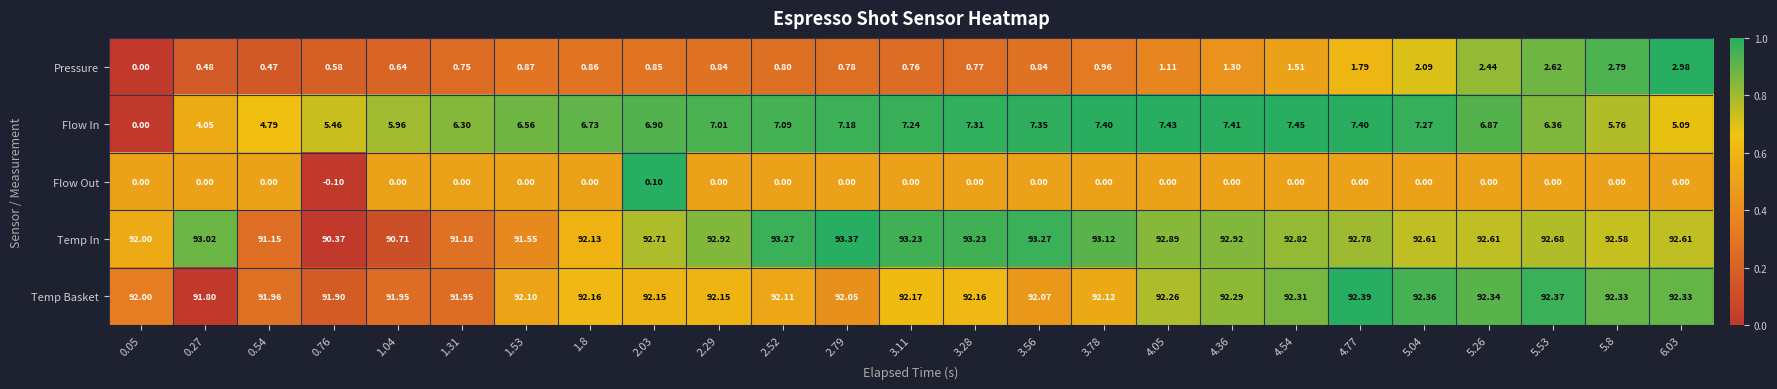

Between 4.54 and 5.53, which series saw the biggest shift?

Pressure